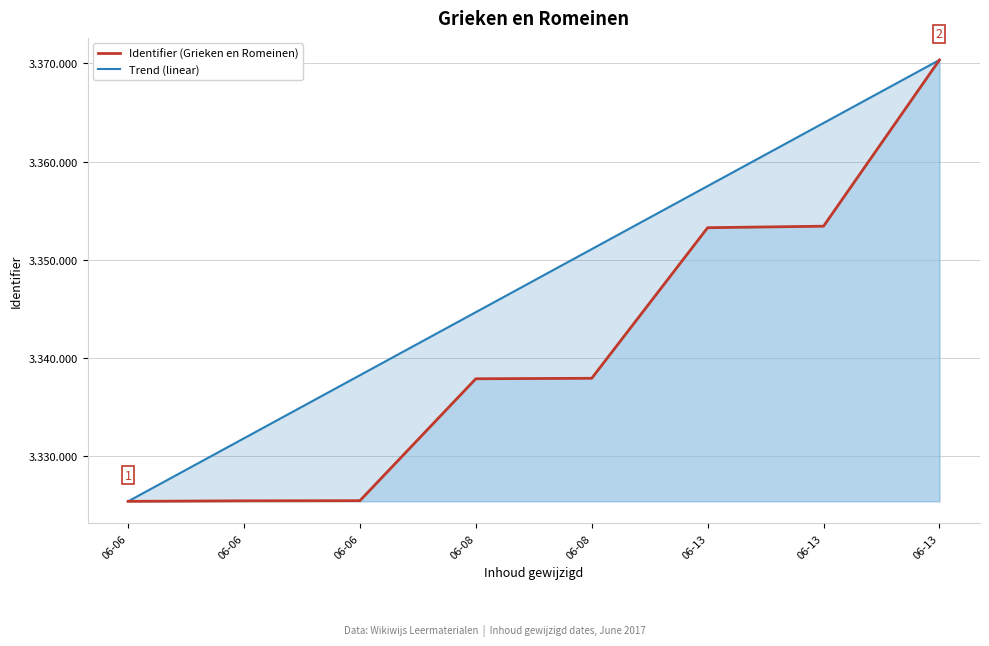

Rank the series by their maximum value, from lowest to highest.

Identifier (Grieken en Romeinen), Trend (linear)